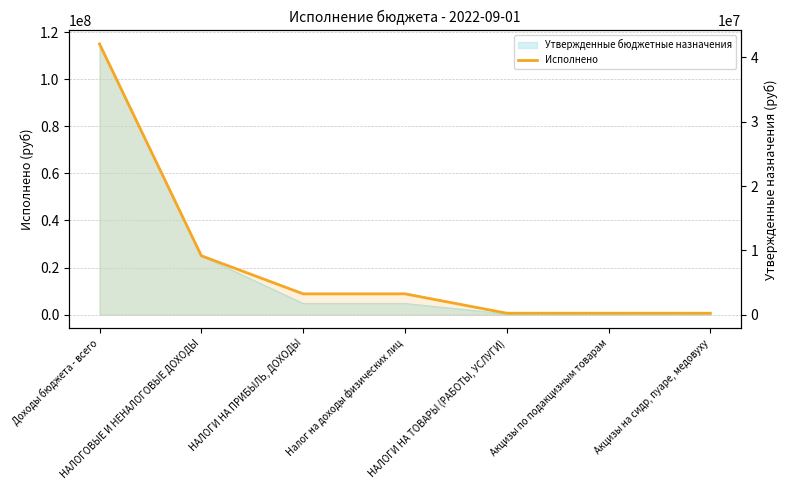

Which has a higher value, НАЛОГИ НА ПРИБЫЛЬ, ДОХОДЫ or Доходы бюджета - всего?

Доходы бюджета - всего